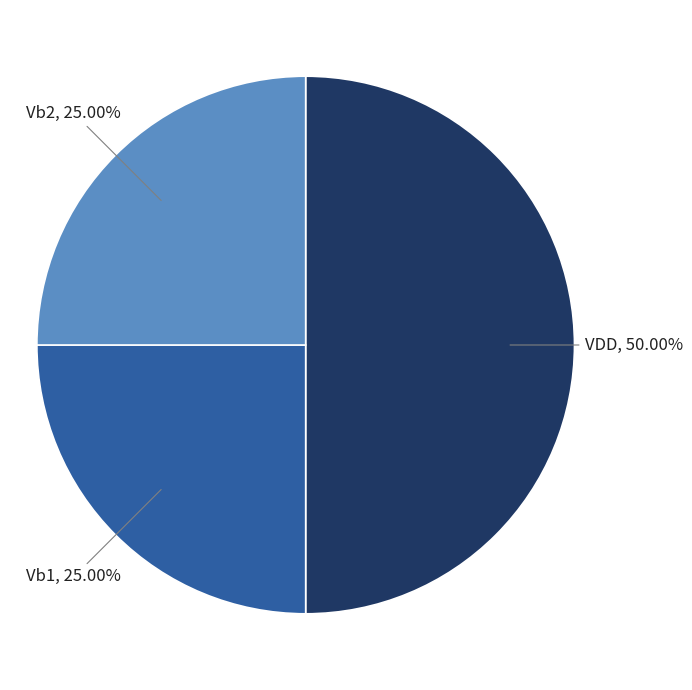

What percentage is NOT represented by VDD?

50.0%